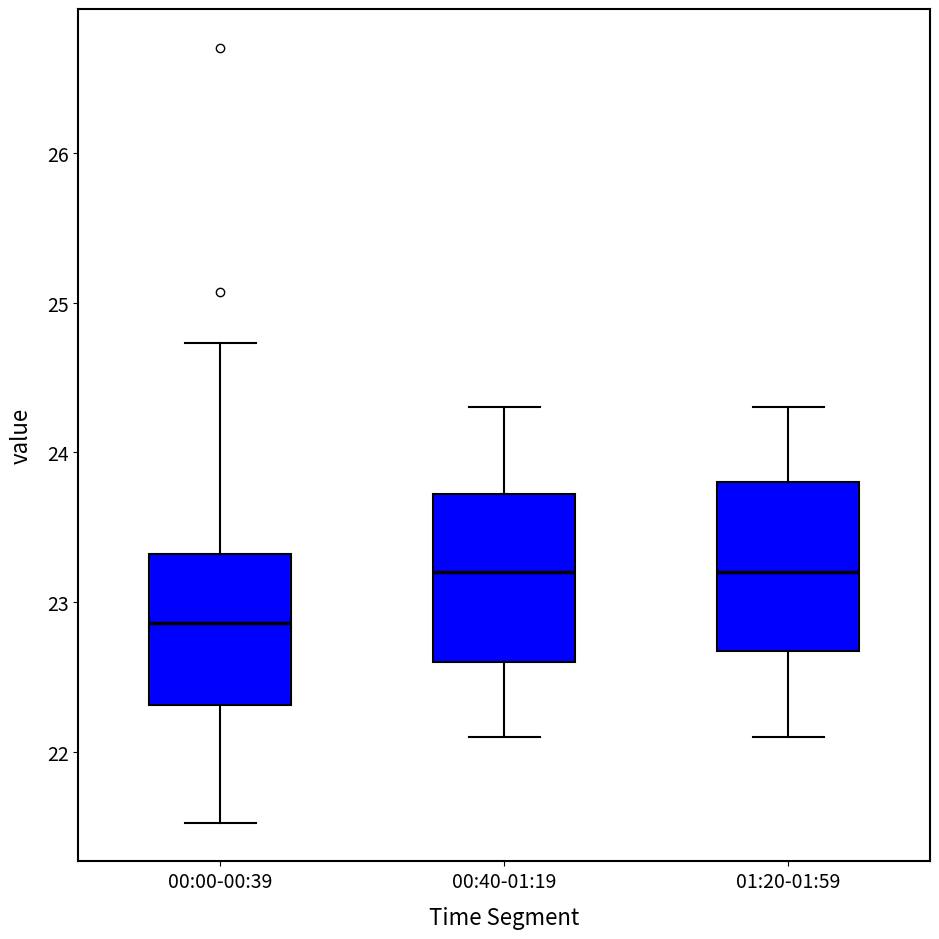

Where does the lower whisker of the box for 00:00-00:39 end on the y-axis? The values are not printed on the chart, so give them approximately, as read against the axis.

21.5